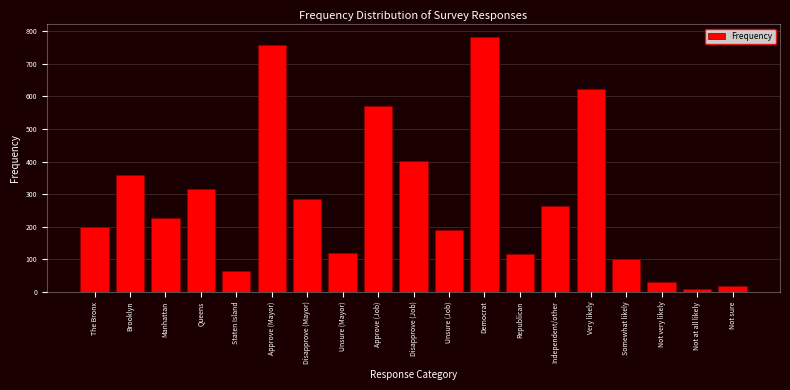

The chart shows a value of 17.0 at Not sure. True or false?

True